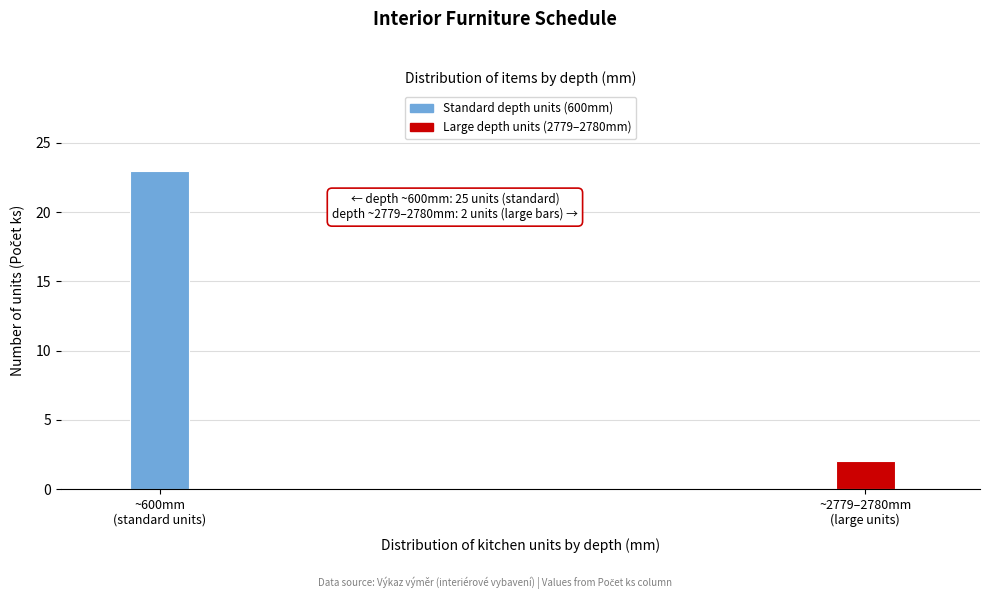

Reading left to right, list all the values displayed in this chart.

23	2